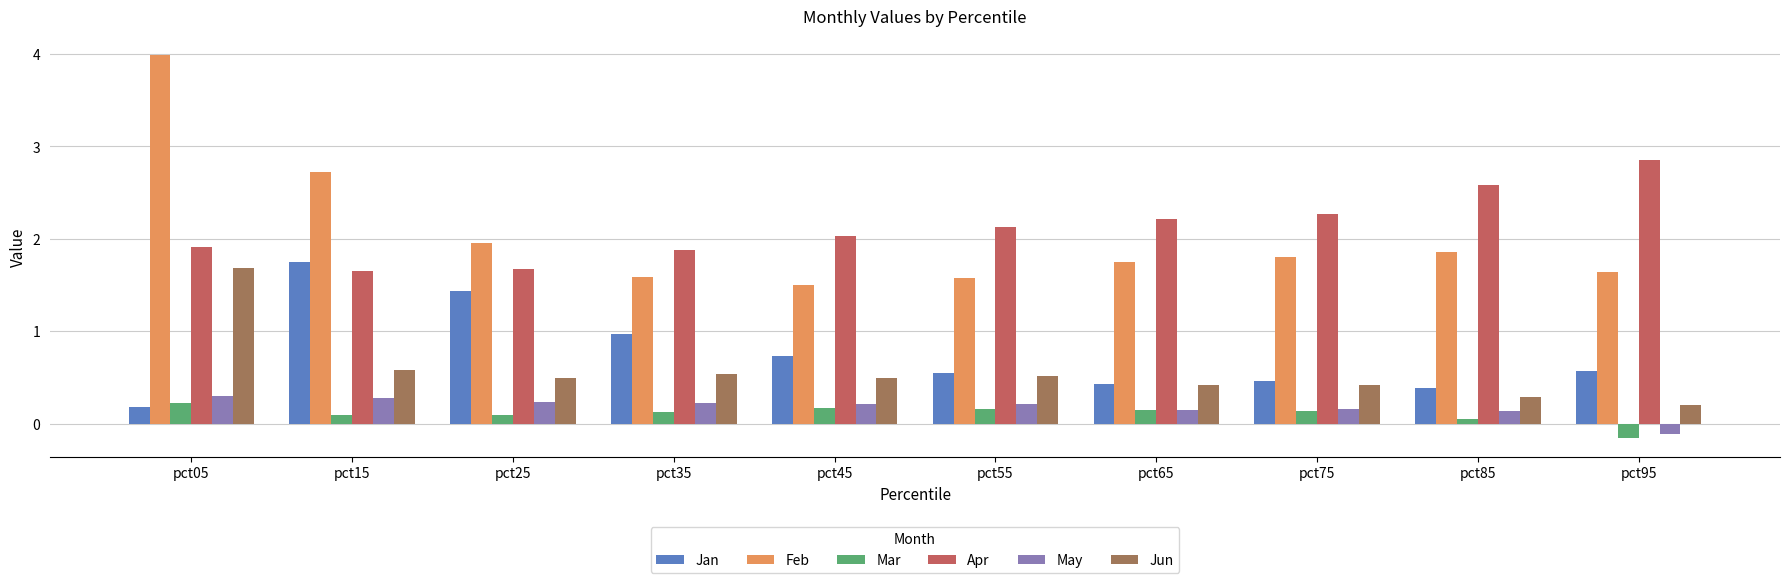

What is the total value across all series at pct05?

8.3